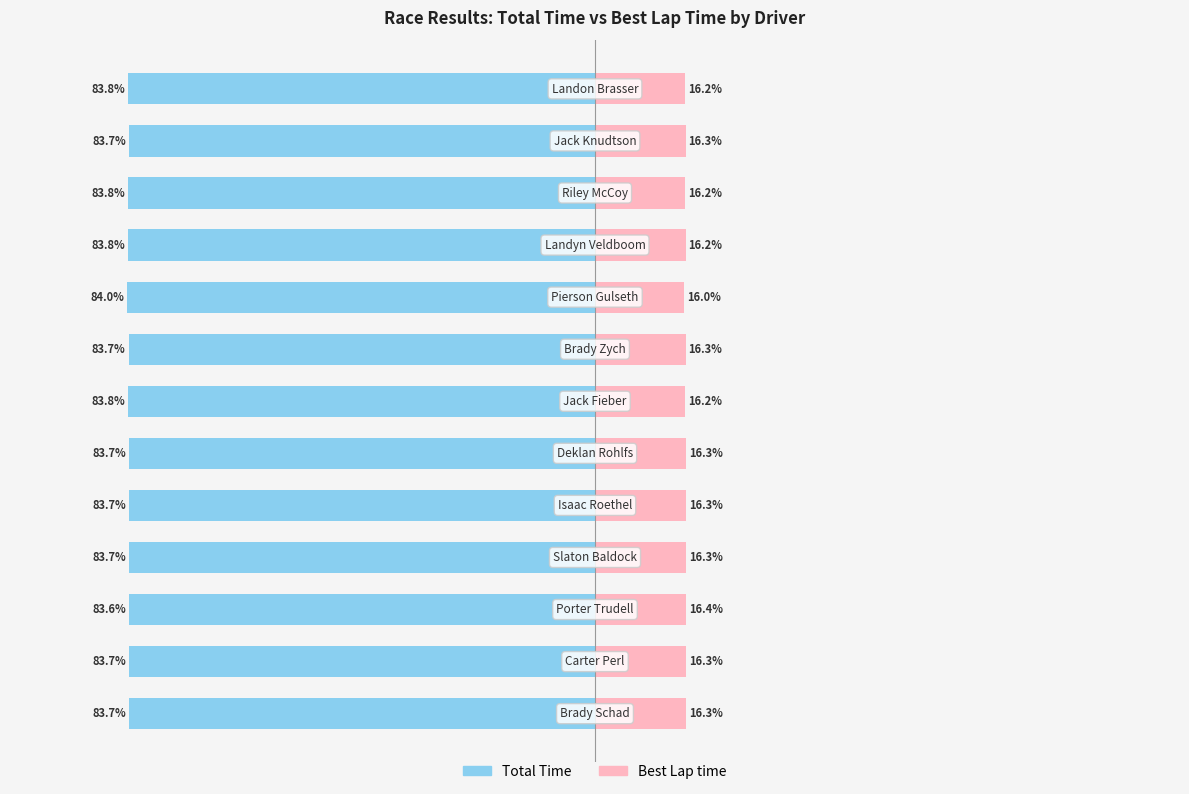

Reading left to right, extract all data points from this chart.

Total Time: 0=-83.7	1=-83.7	2=-83.6	3=-83.7	4=-83.7	5=-83.7	6=-83.8	7=-83.7	8=-84.0	9=-83.8	10=-83.8	11=-83.7	12=-83.8
Best Lap time: 0=16.3	1=16.3	2=16.4	3=16.3	4=16.3	5=16.3	6=16.2	7=16.3	8=16.0	9=16.2	10=16.2	11=16.3	12=16.2